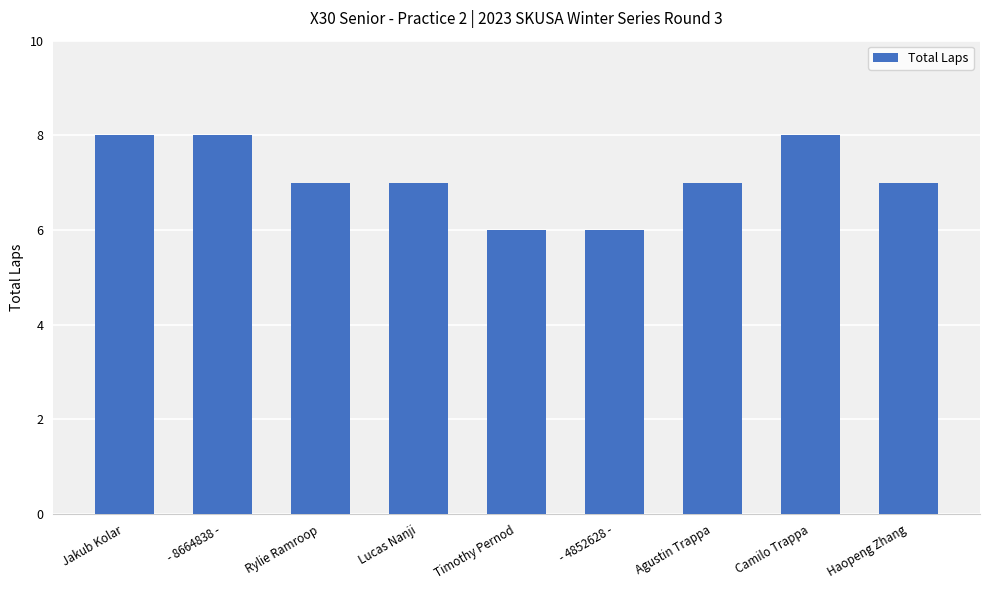

Count the number of data series in this chart.

1